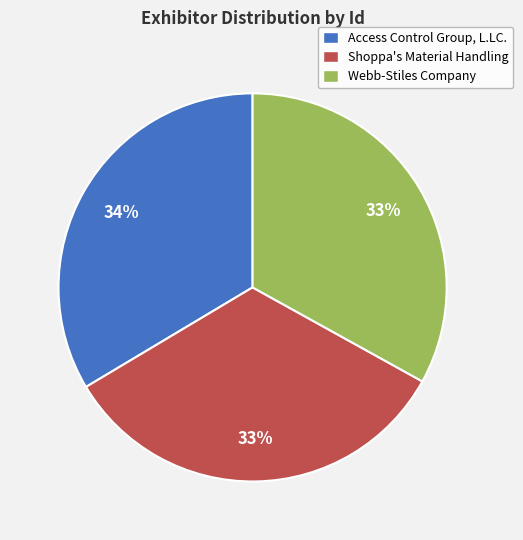

Is there a majority slice in this chart?

No